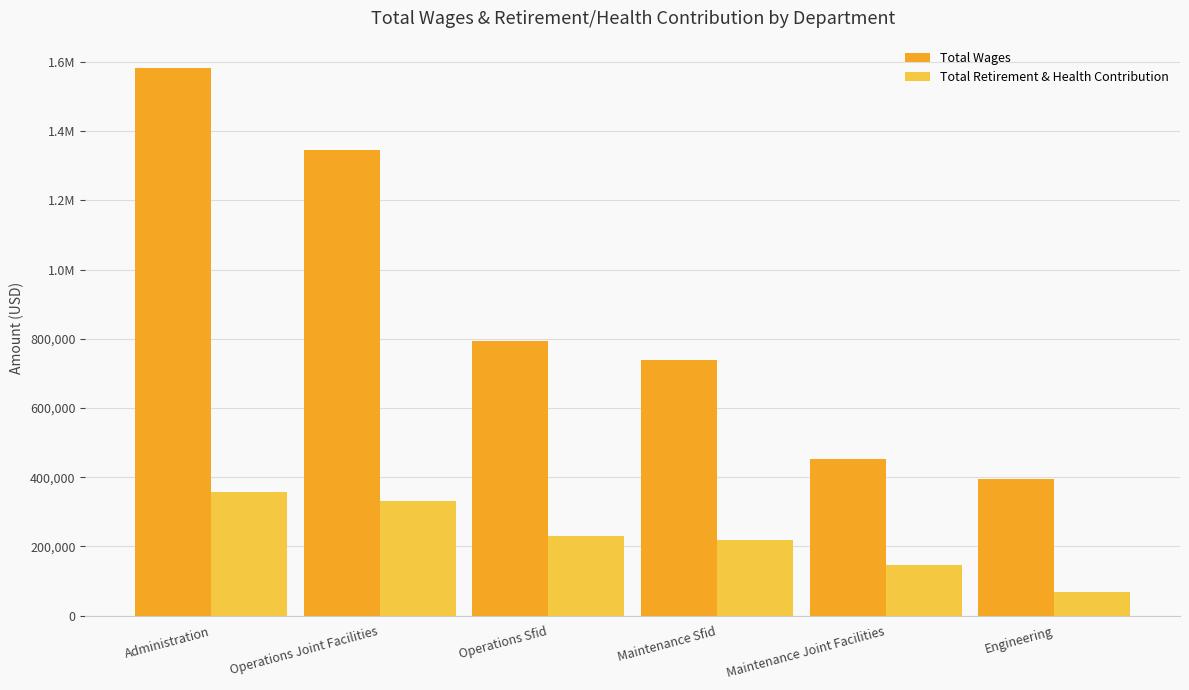

What are all the series names shown in the legend?

Total Wages, Total Retirement & Health Contribution